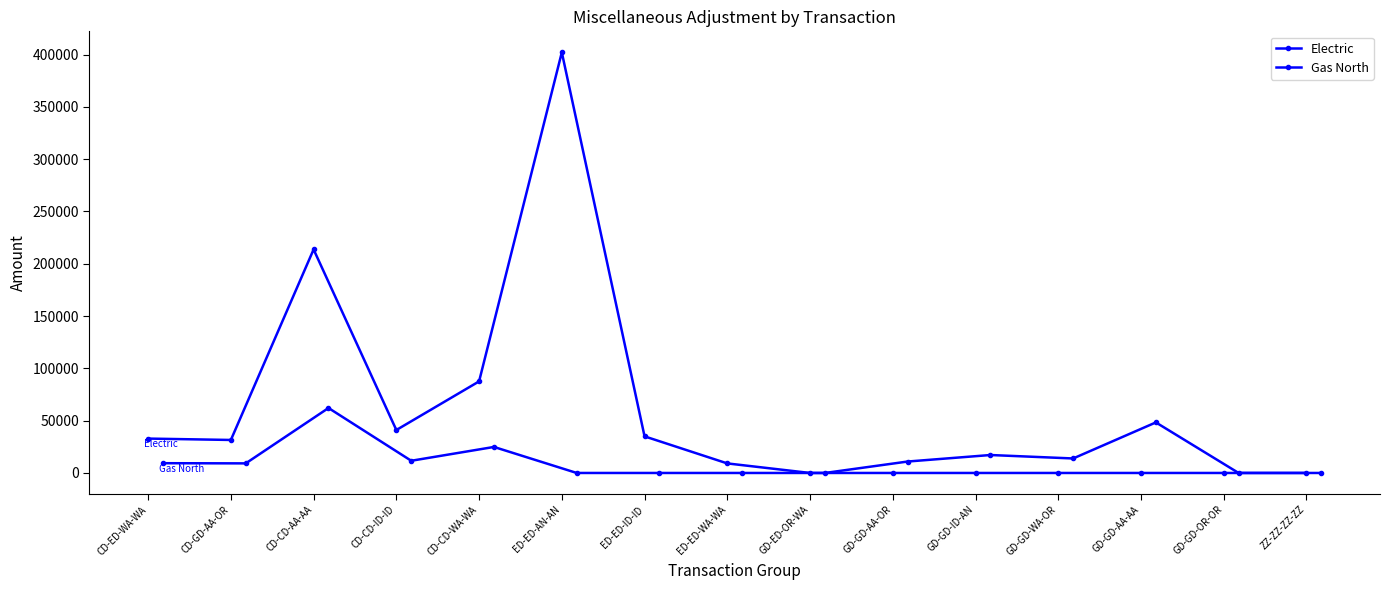

What is the label of the 11th point from the left?

GD-GD-ID-AN